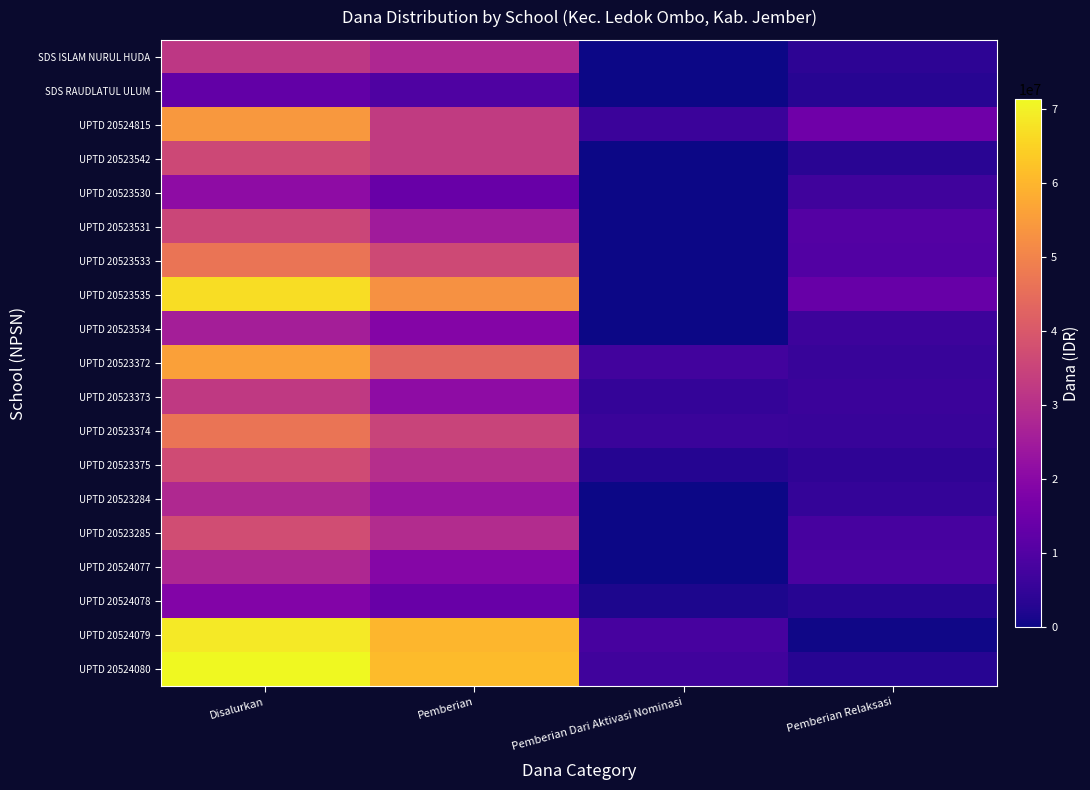

What is the total value across all series at Disalurkan?

754650000